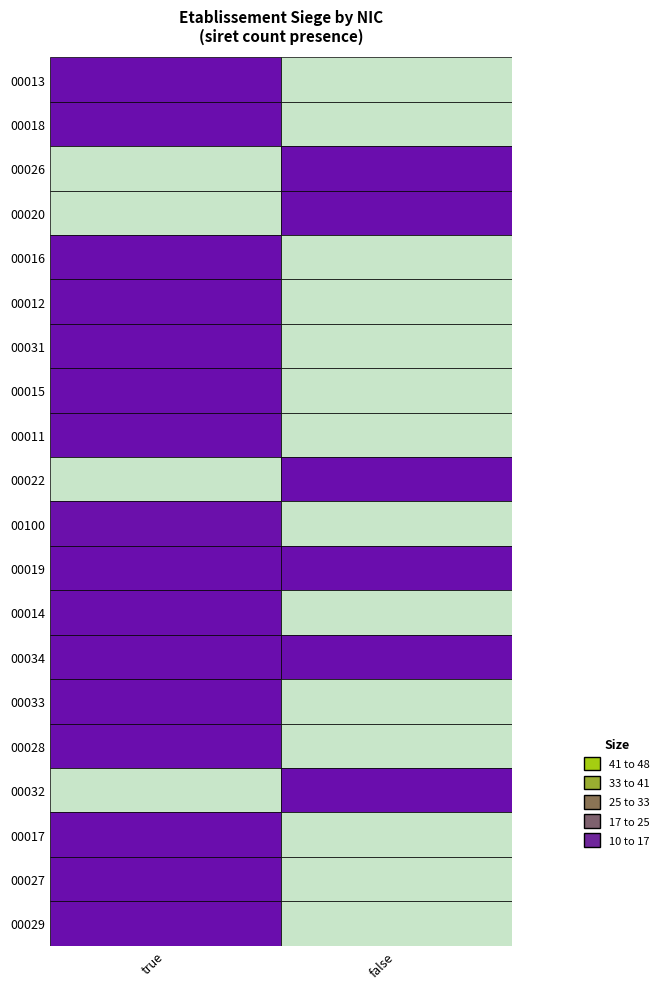

Which series changed the most between true and false?

00029